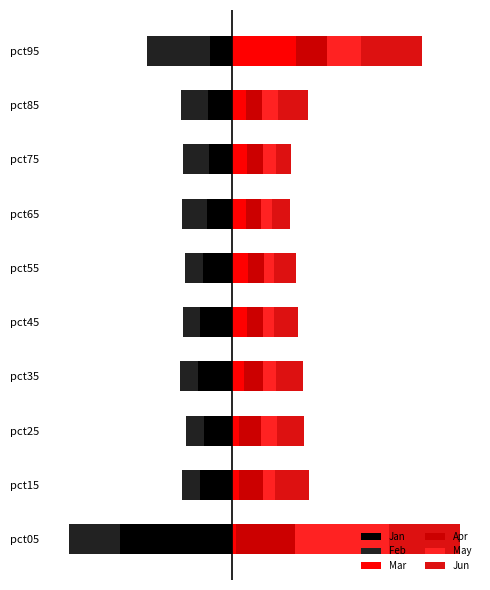

Count the number of categories in the chart.

10